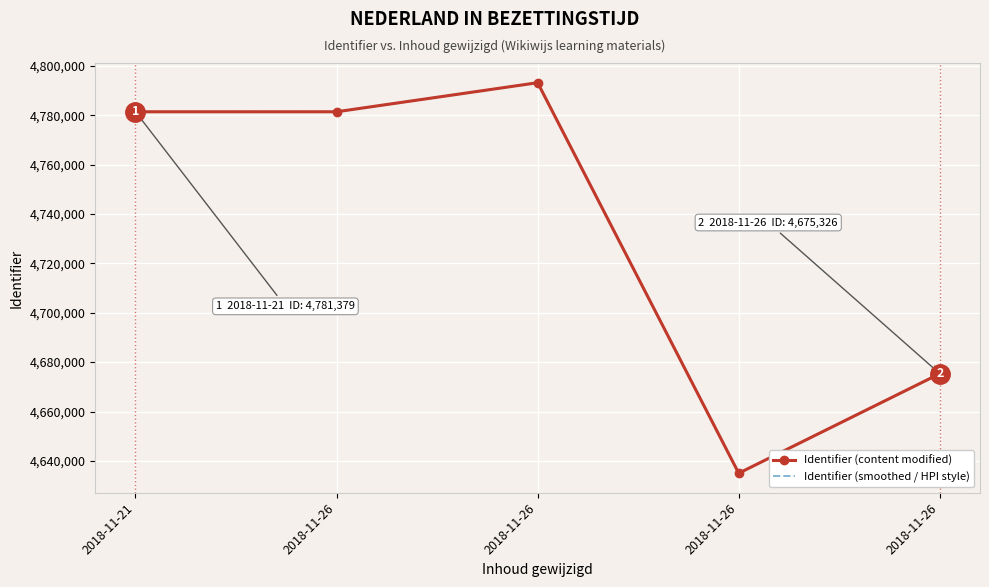

The Identifier (content modified) series shows 1715269 at 2018-11-26. True or false?

False